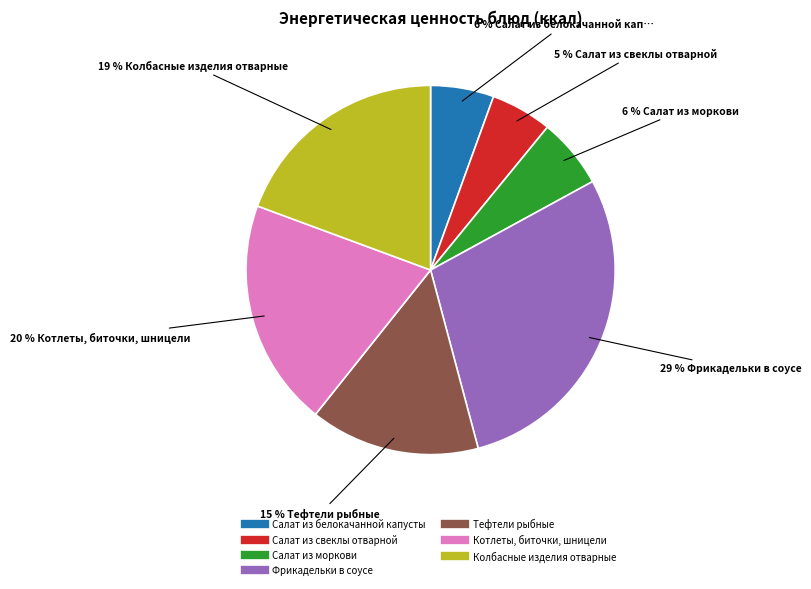

Is there a majority slice in this chart?

No